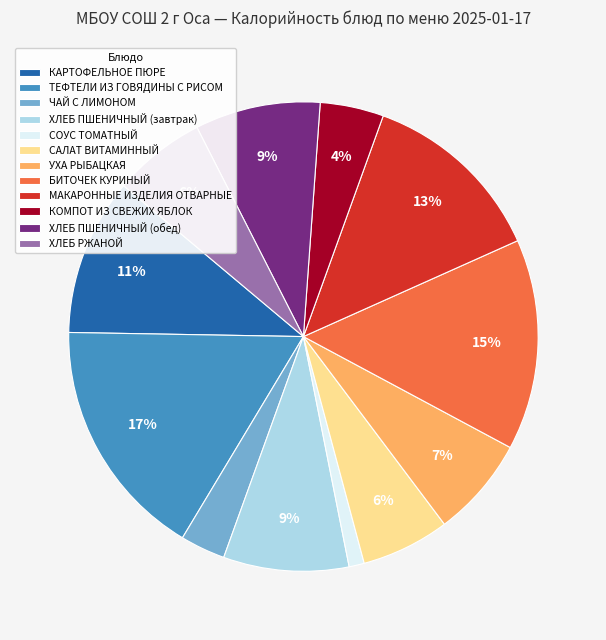

What is the smallest slice in the pie chart?

СОУС ТОМАТНЫЙ